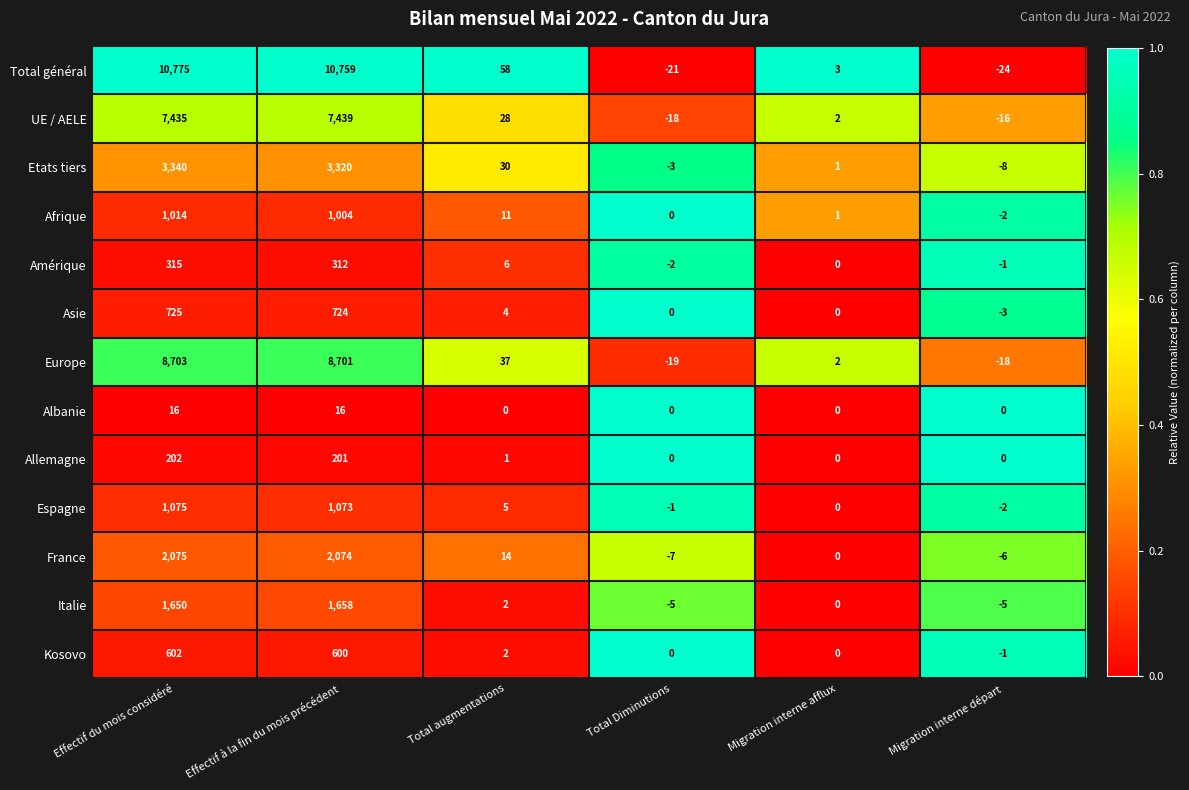

At which label does Allemagne first exceed 1?

Effectif du mois considéré